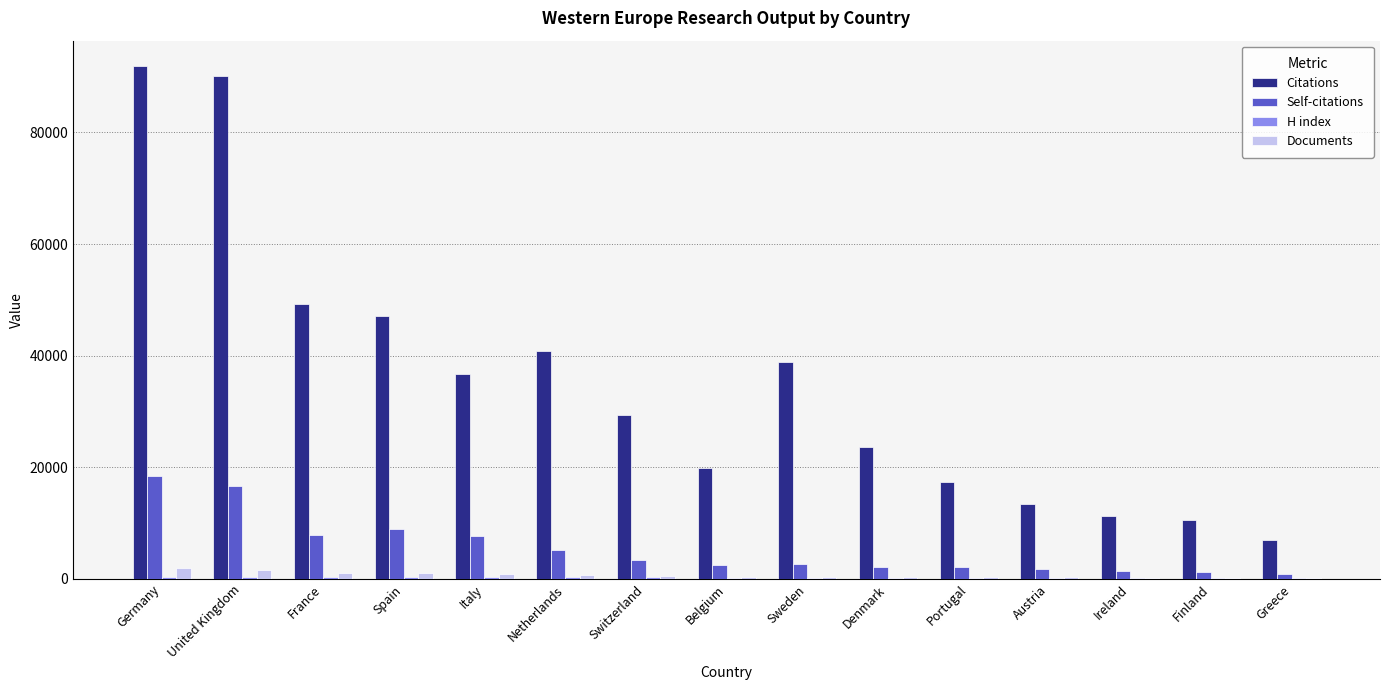

How many data points does each series have?

15